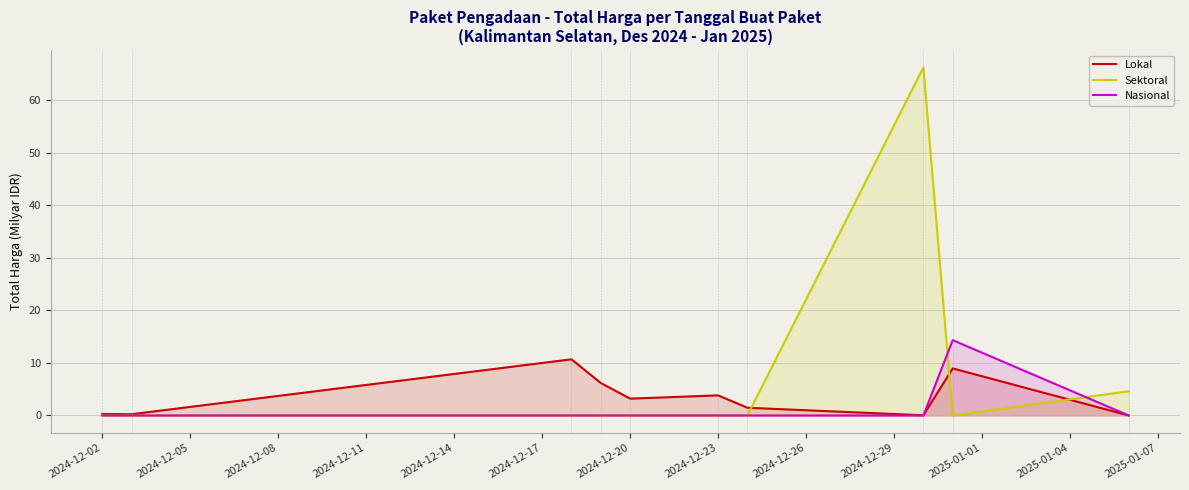

Is it true that Nasional equals 0.0 at 2024-12-02?

True